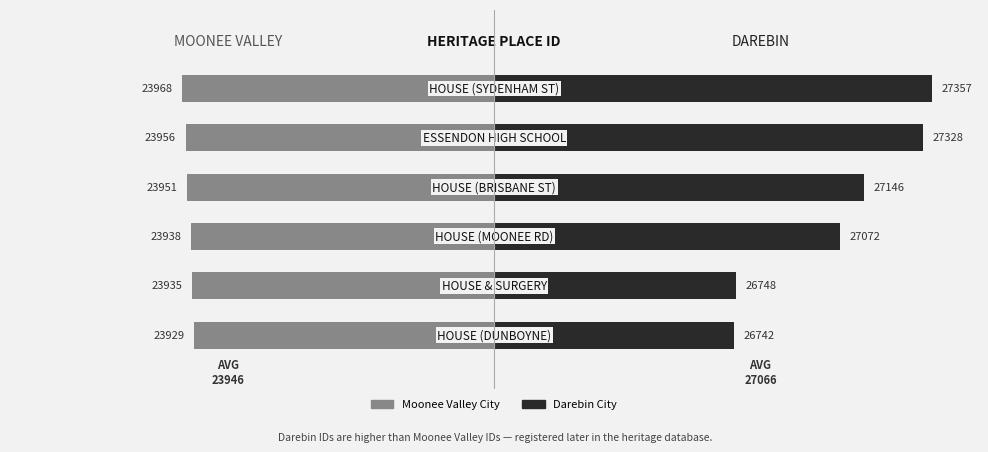

True or false: Darebin City has a value of 553 at 4.

False